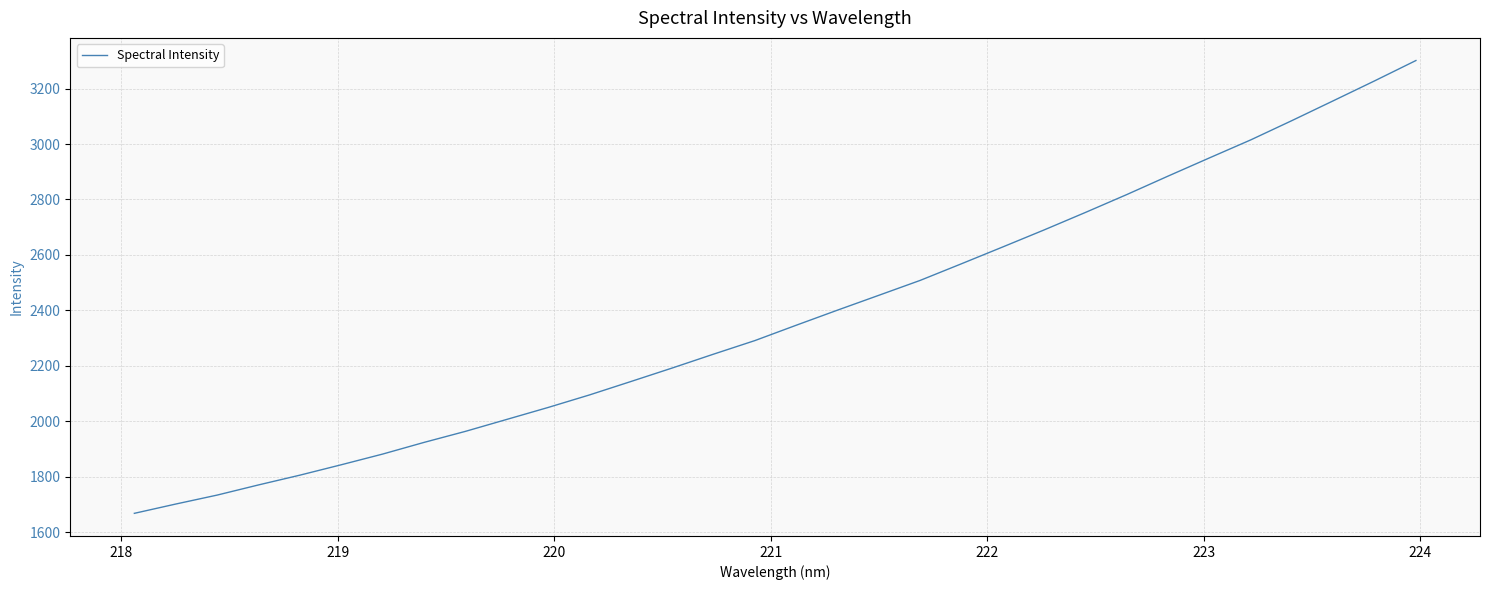

What is the difference between the maximum and minimum values?

1633.4